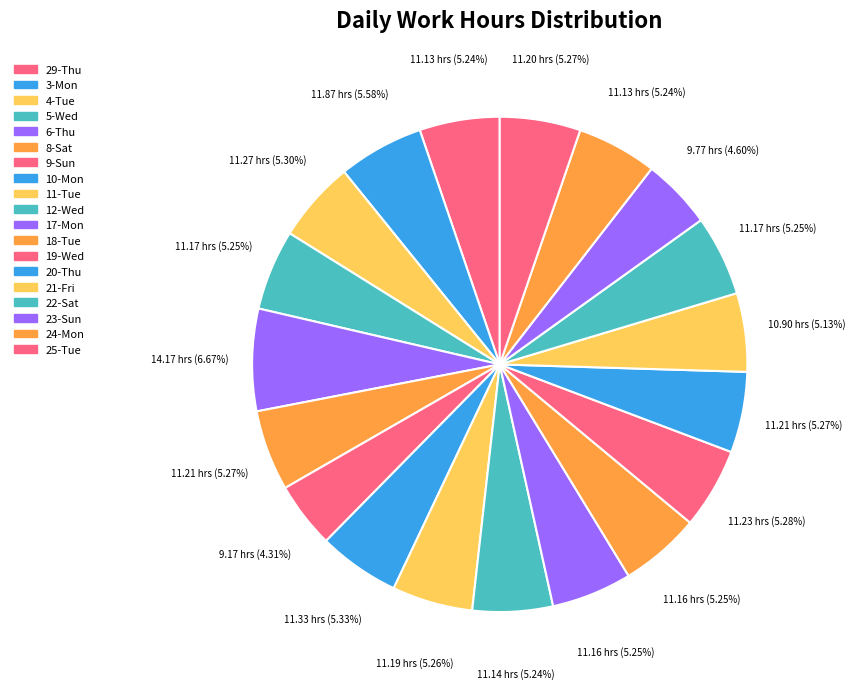

Which slice is the largest?

6-Thu